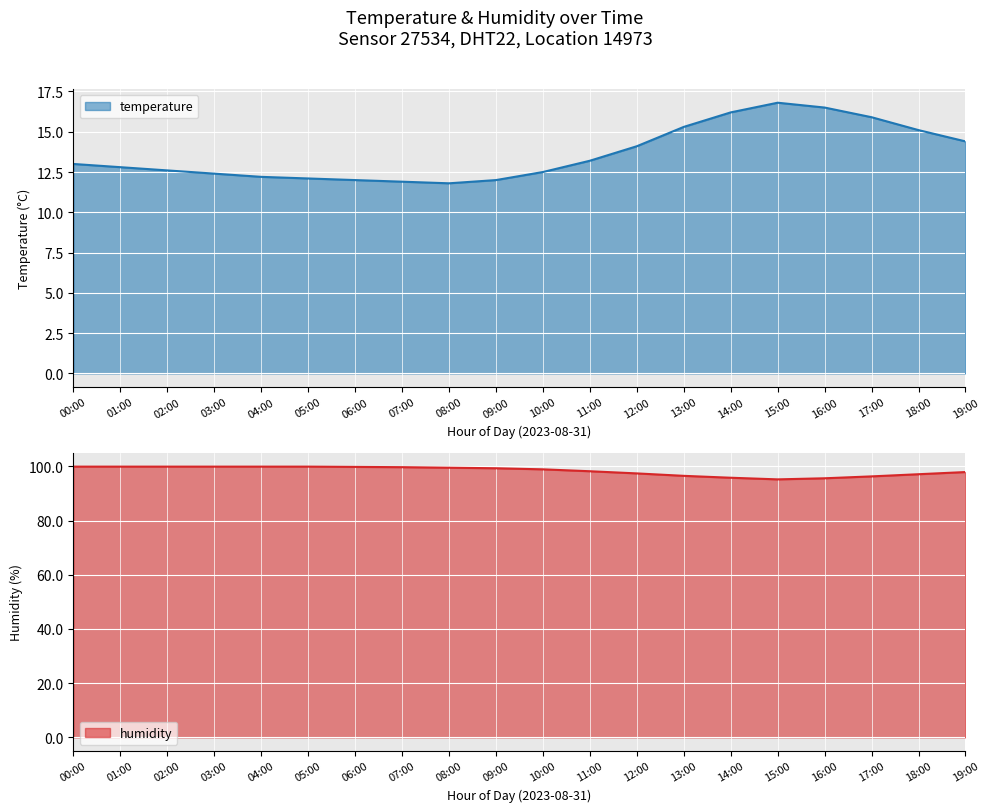

What are all the series names shown in the legend?

temperature, humidity